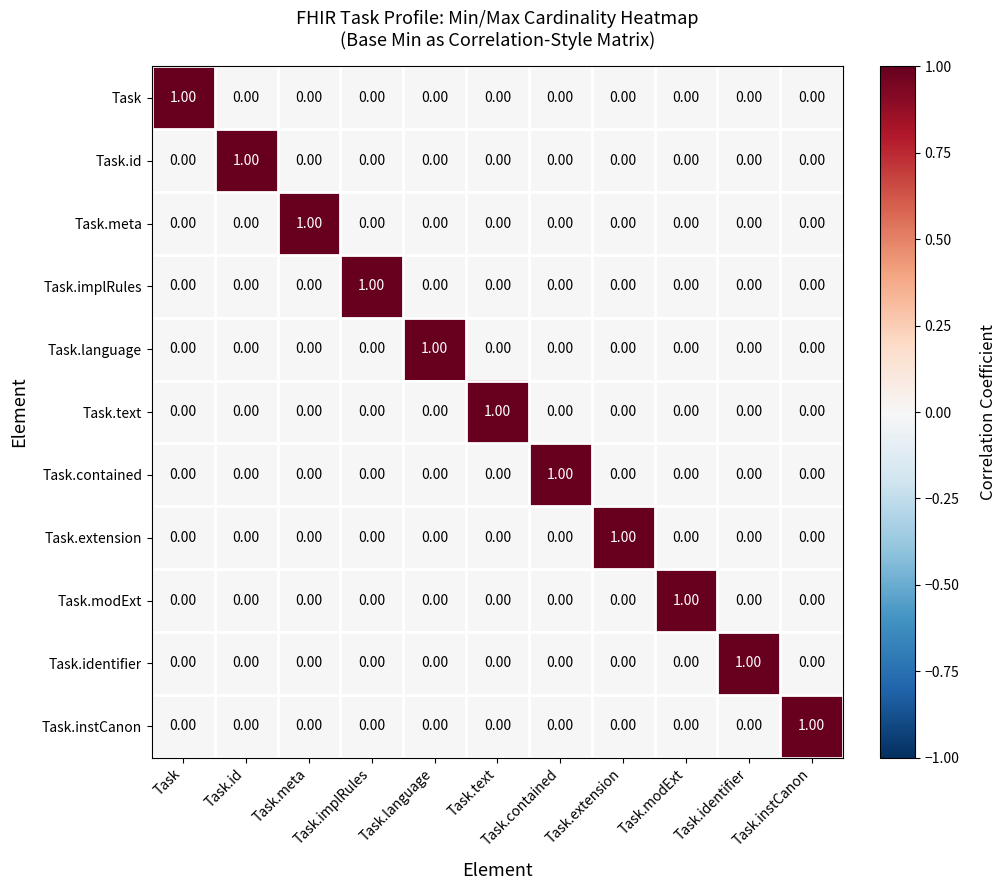

At how many categories does at least one series exceed 0?

11